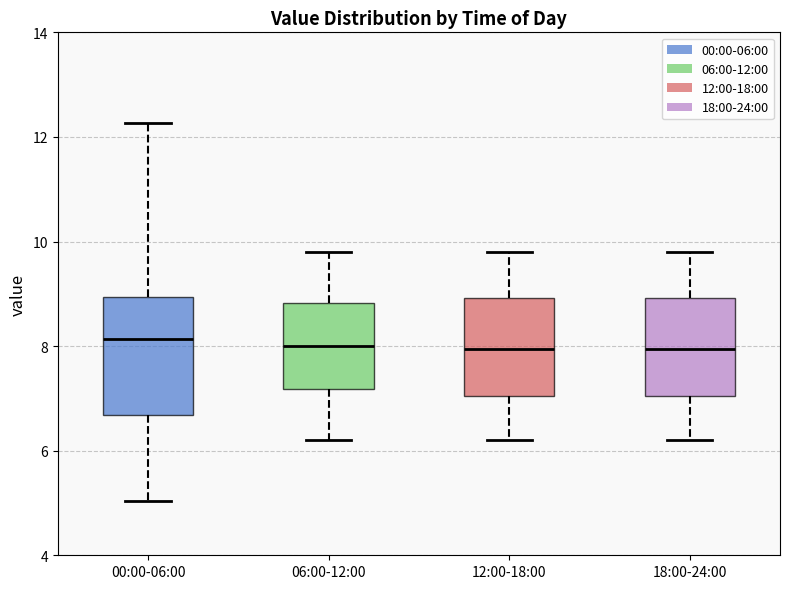

Reading left to right, transcribe this box plot: for each box, give where its median line is, the range the box spans, and where its two whiskers end, as read against the y-axis. The values are not printed on the chart, so give them approximately, as read against the axis.

00:00-06:00: median 8.2, box 6.6 to 9.0, whiskers 5.0 to 12.2
06:00-12:00: median 8.0, box 7.2 to 8.8, whiskers 6.2 to 9.8
12:00-18:00: median 8.0, box 7.0 to 9.0, whiskers 6.2 to 9.8
18:00-24:00: median 8.0, box 7.0 to 9.0, whiskers 6.2 to 9.8